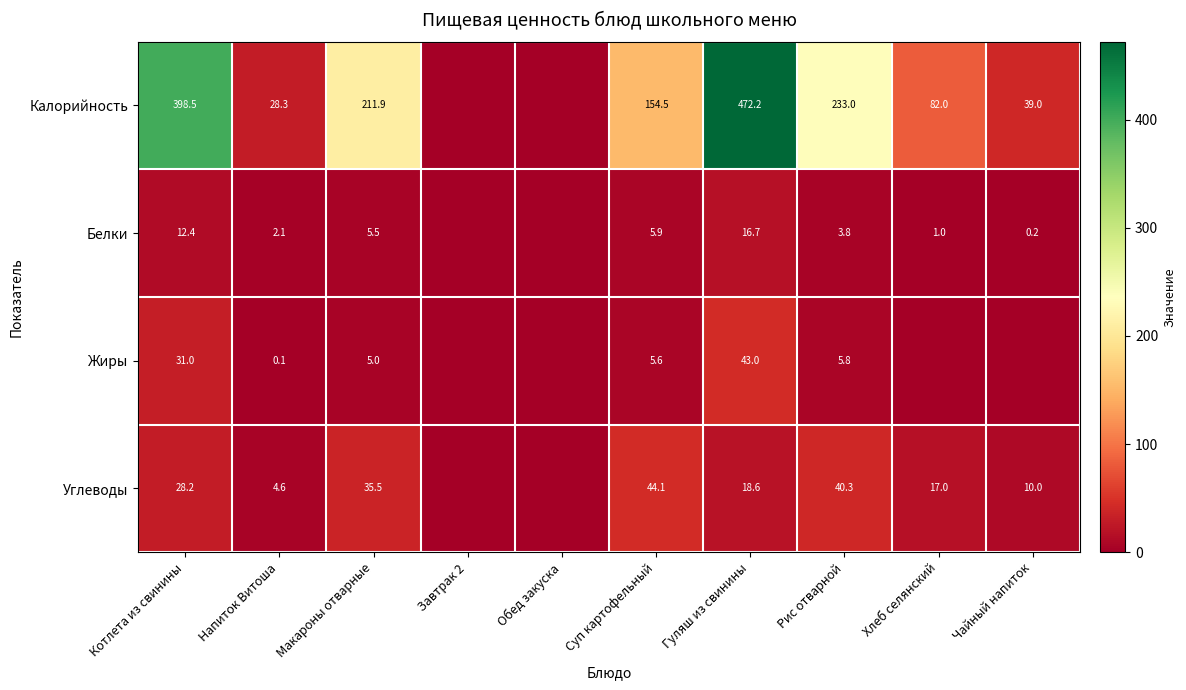

What is the sum of the Белки values at Суп картофельный and Макароны отварные?

11.4